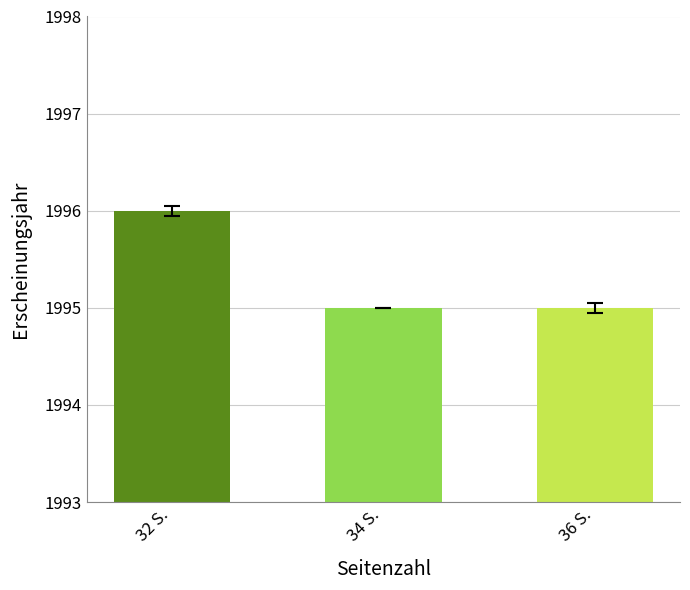

The value at 34 S. is 593. True or false?

False